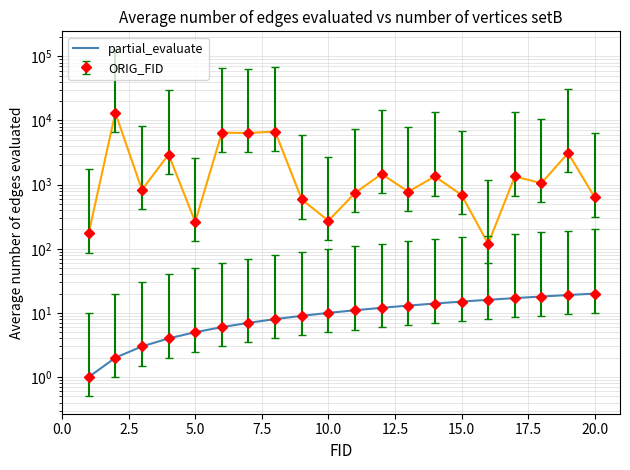

Count the number of data series in this chart.

2